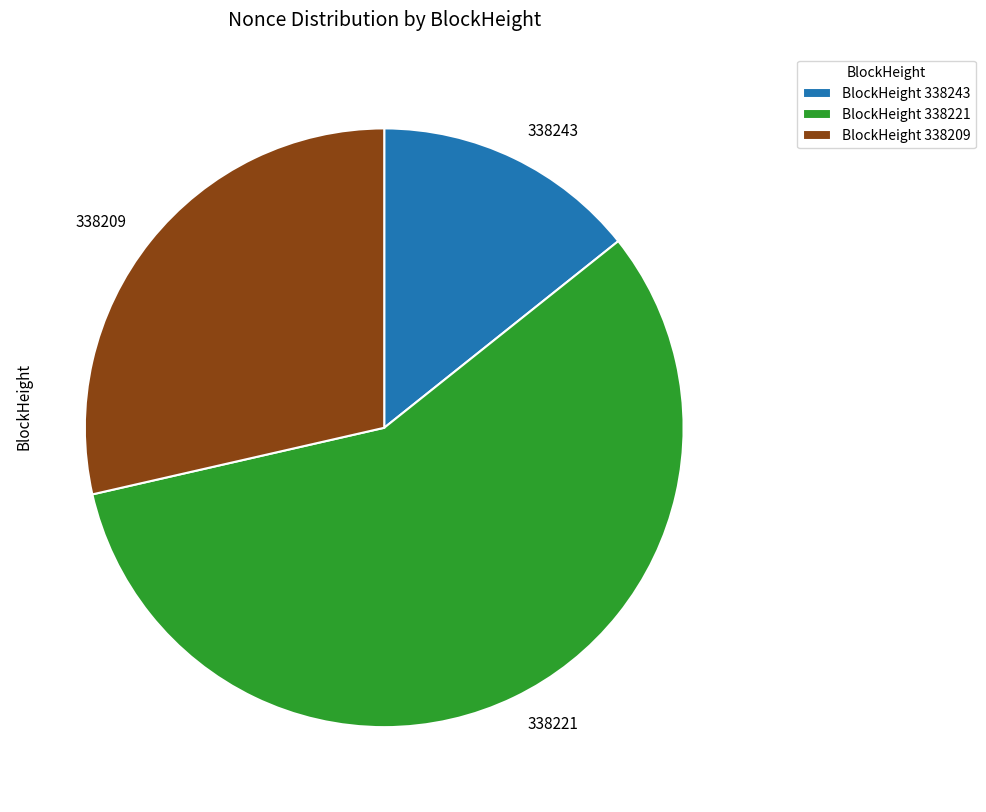

Is it true that 338221 is 57% of the pie?

True